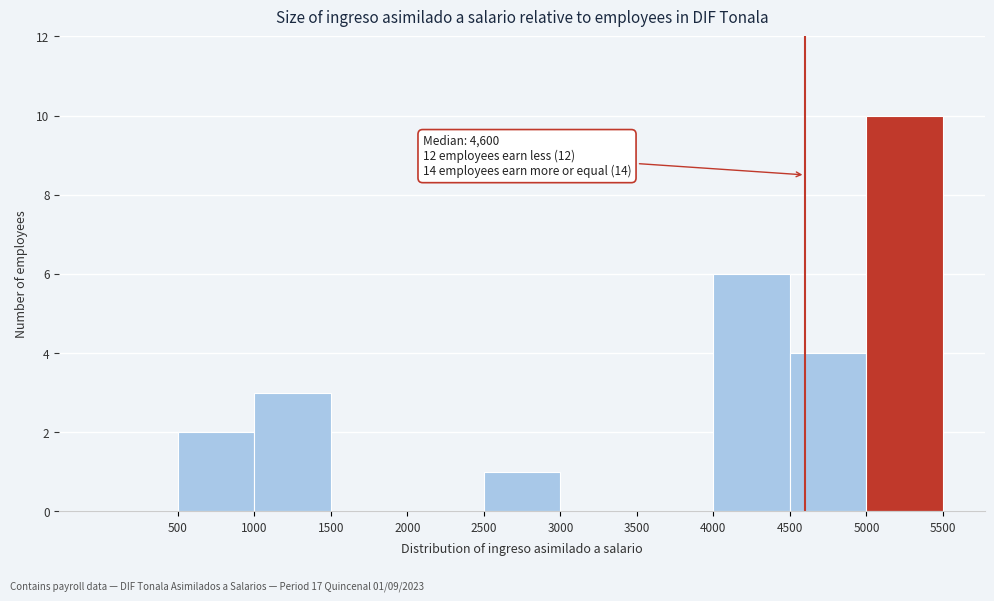

Over which range of the x-axis is the bar tallest?

5000 to 5500